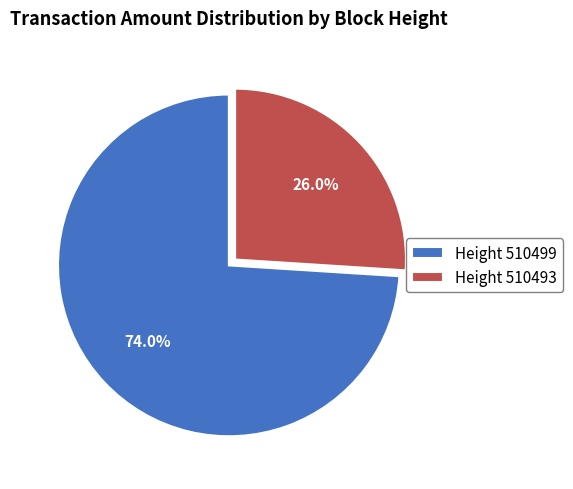

Does Height 510493 represent more than half of the total?

No